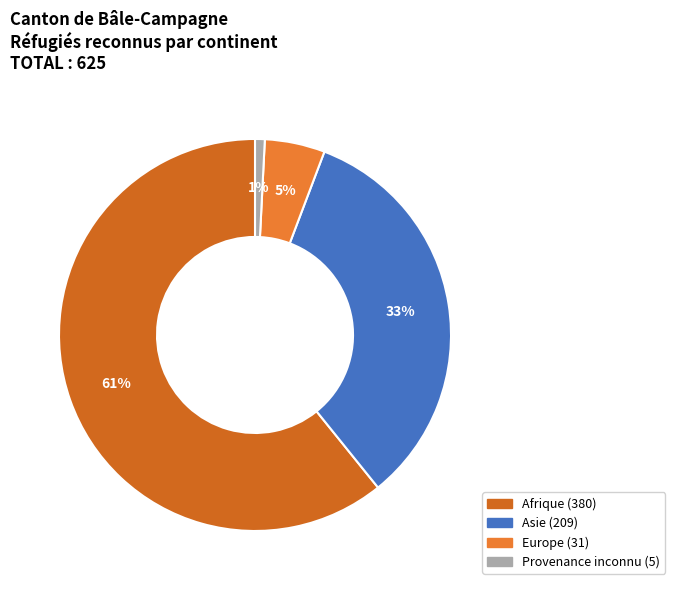

Is there any slice that represents more than half of the pie?

Yes